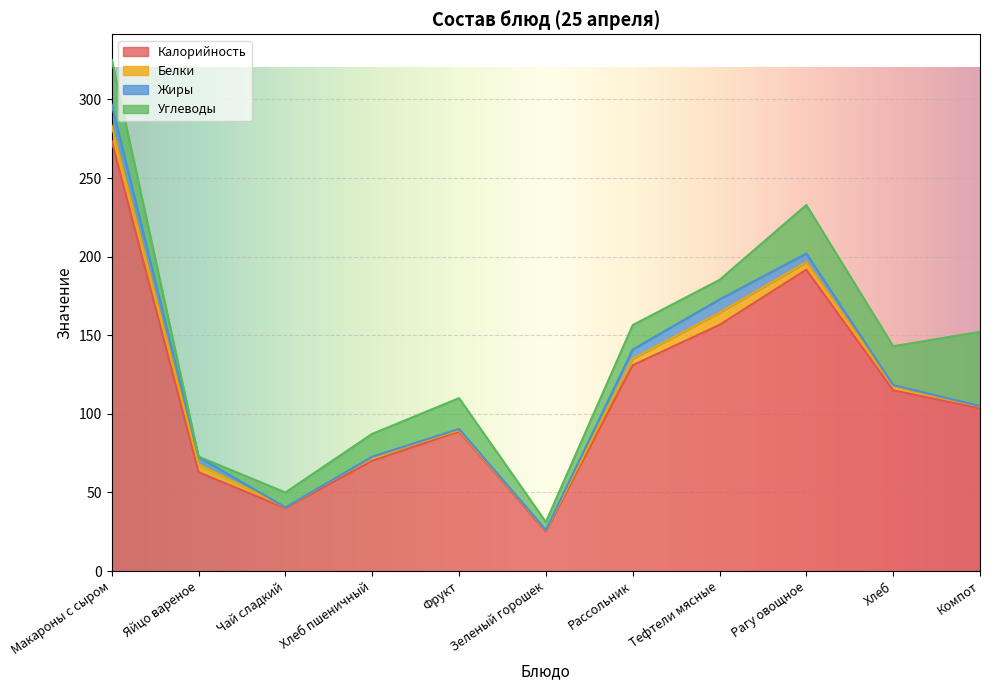

What is the maximum value for Углеводы?

47.3